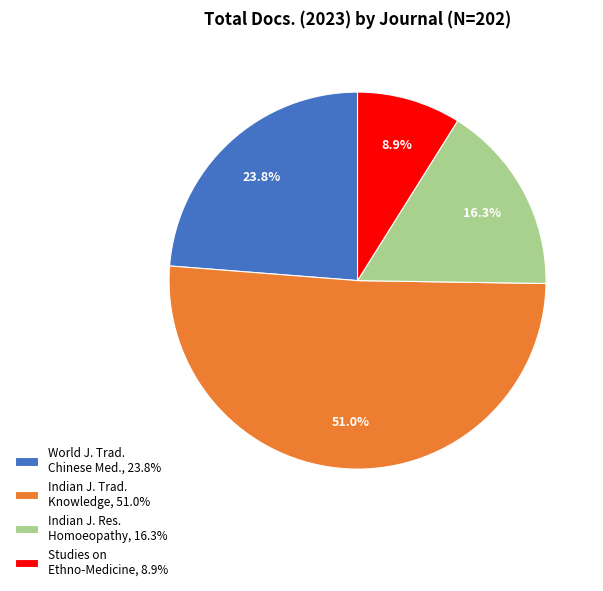

Rank the categories by value from highest to lowest.

Indian J. Trad. Knowledge, 51.0%, World J. Trad. Chinese Med., 23.8%, Indian J. Res. Homoeopathy, 16.3%, Studies on Ethno-Medicine, 8.9%